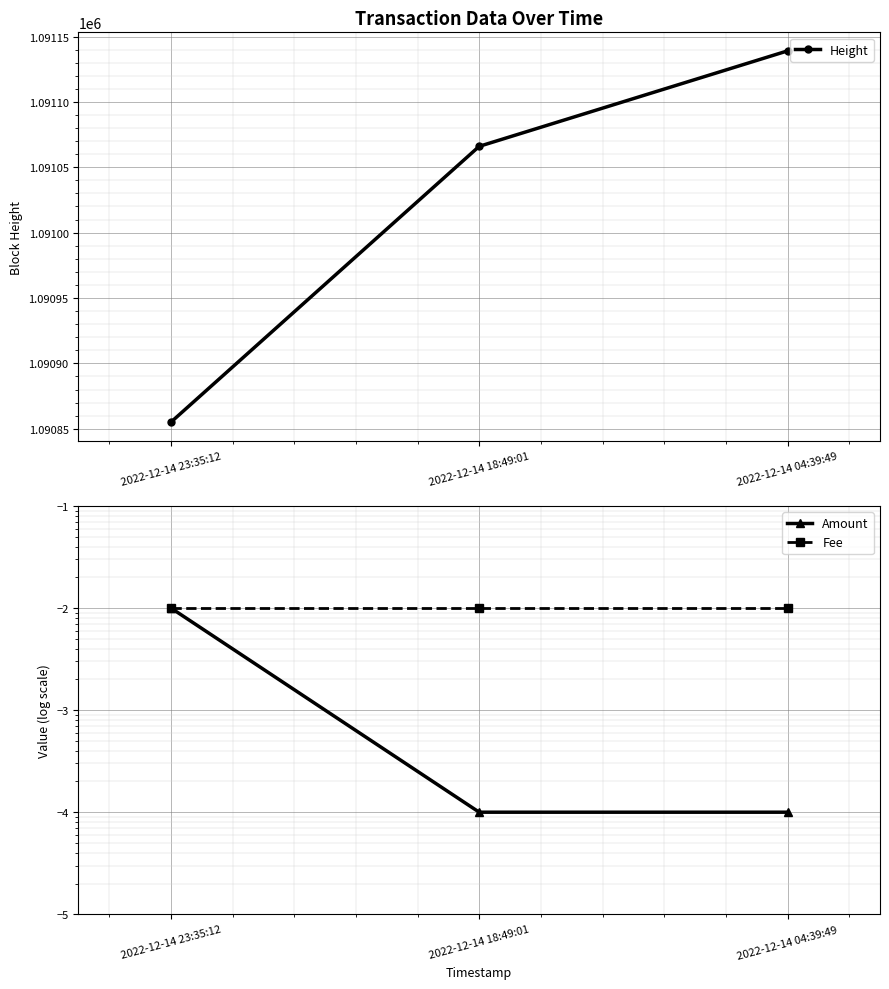

The Fee series shows 0.0 at 2022-12-14 04:39:49. True or false?

True